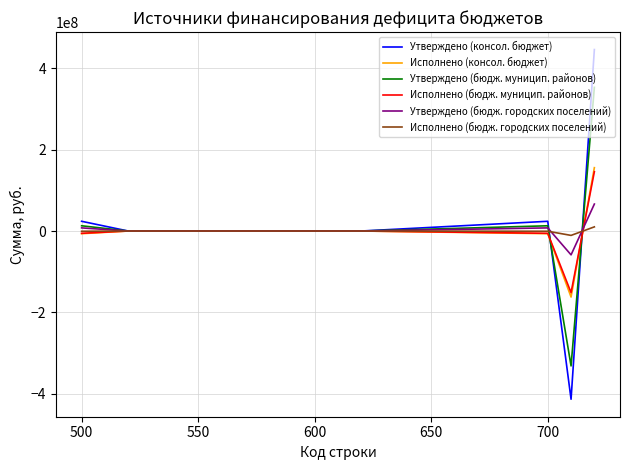

Which series has the widest spread of values?

Утверждено (консол. бюджет)